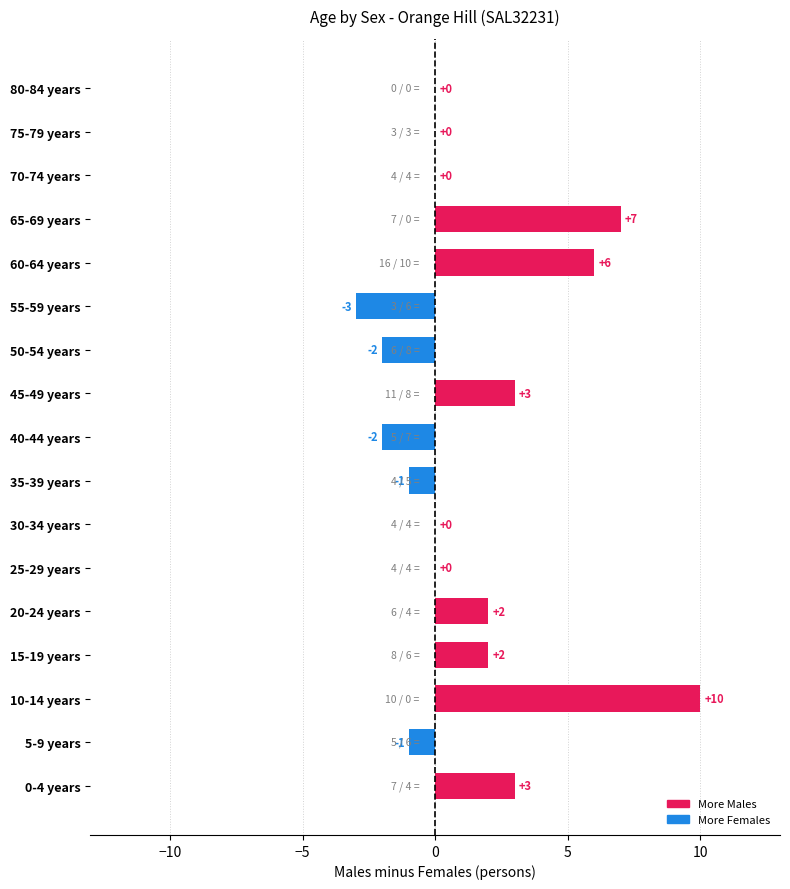

What is the sum of all values?

24